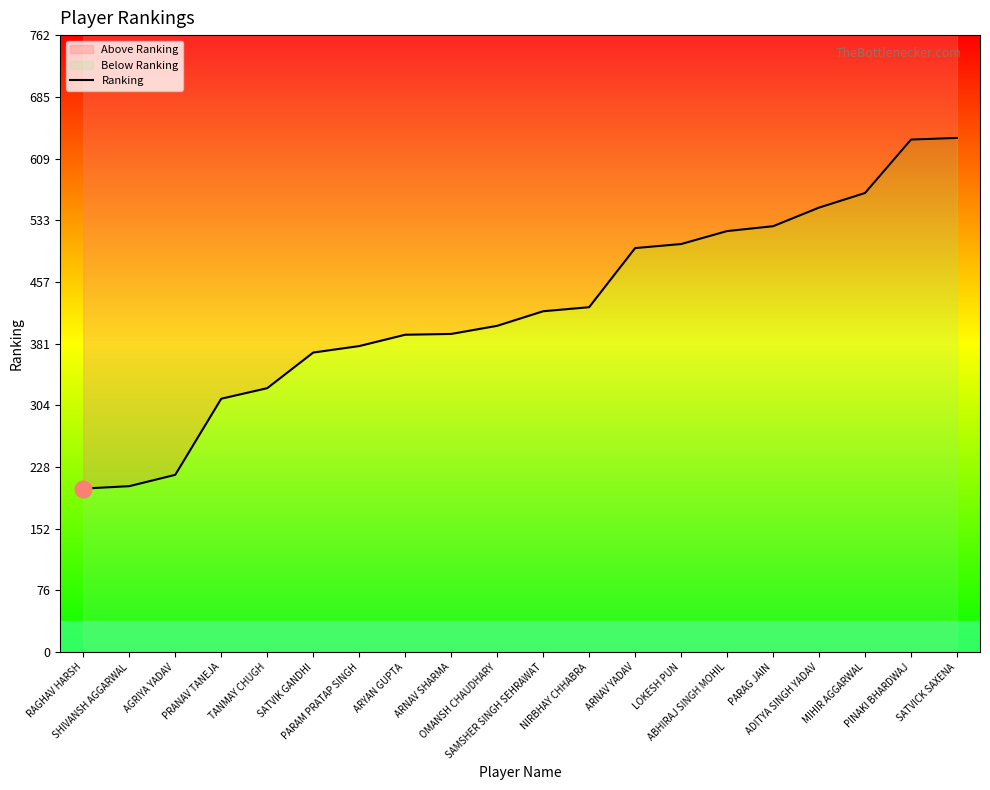

What is the label of the 9th point from the right?

NIRBHAY CHHABRA